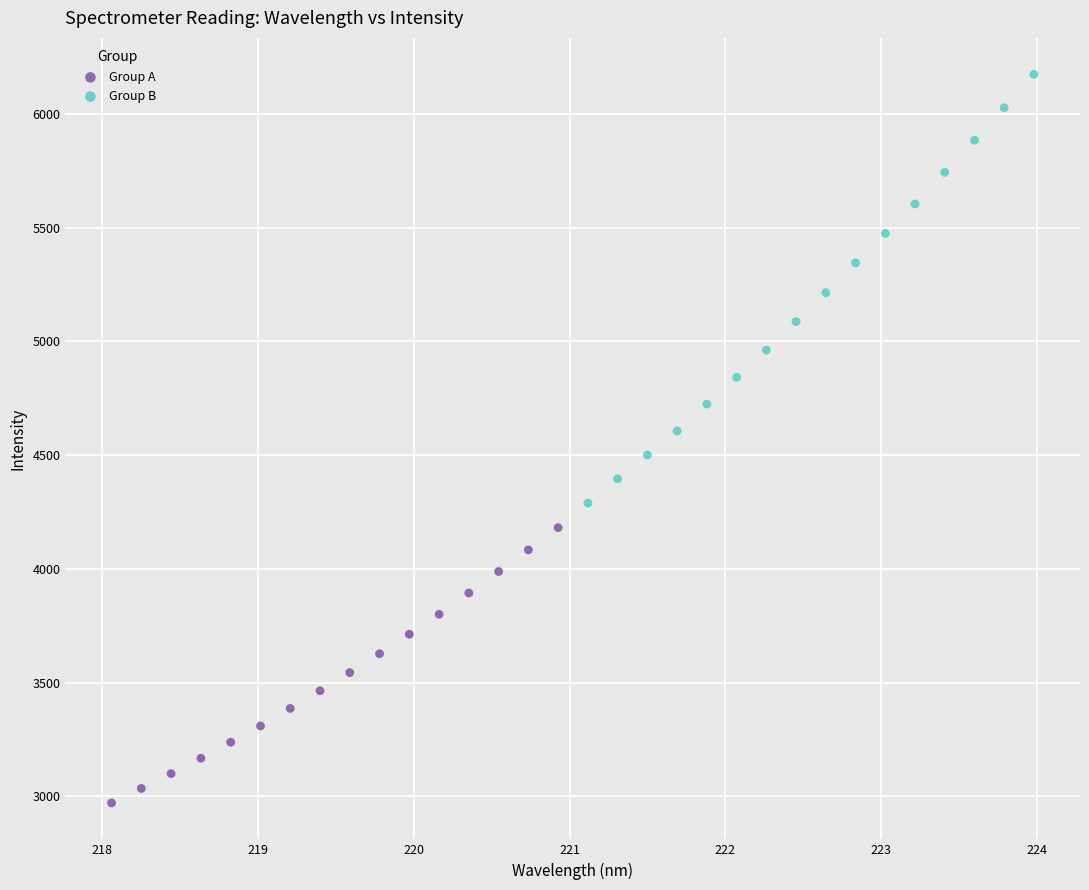

Which series has the largest Y range (max minus min)?

Group B